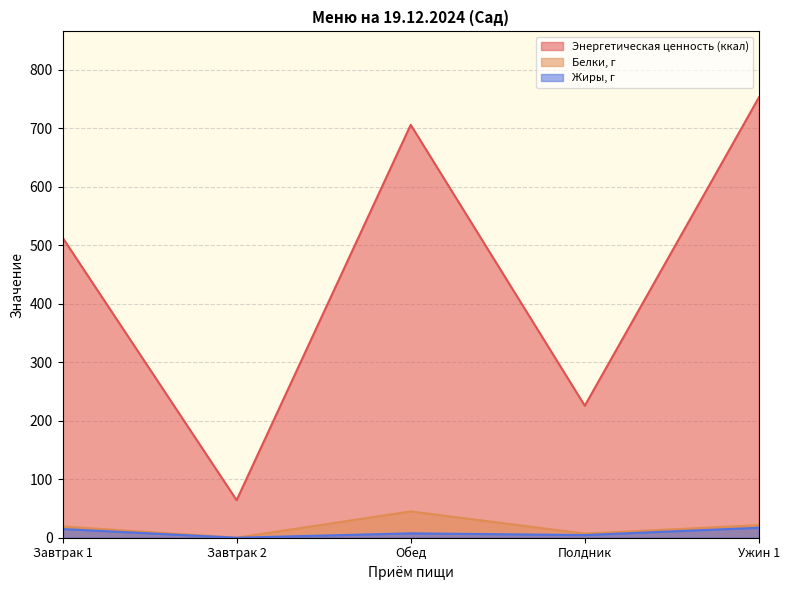

What is the total value across all series at Завтрак 2?

64.3